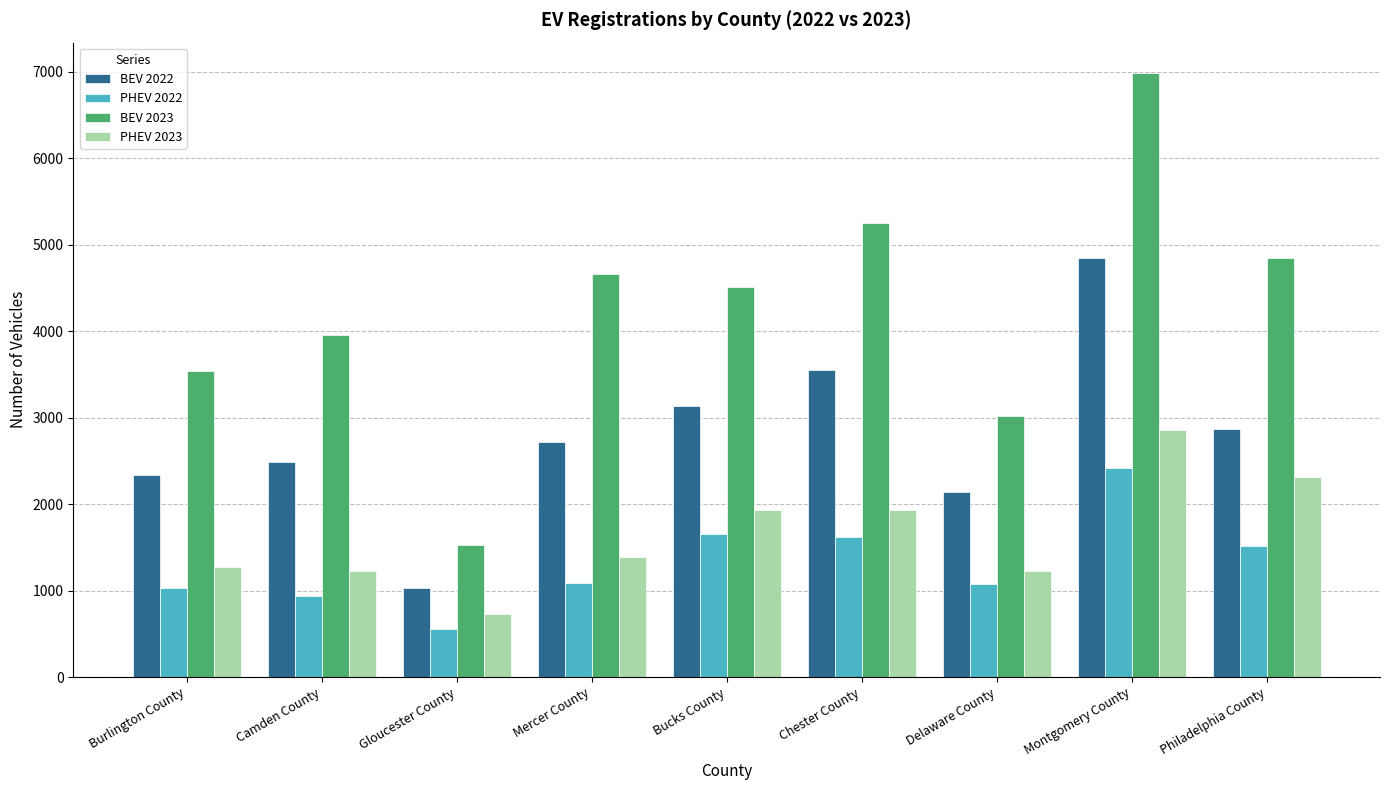

How many data points in BEV 2023 are less than 4510?

4